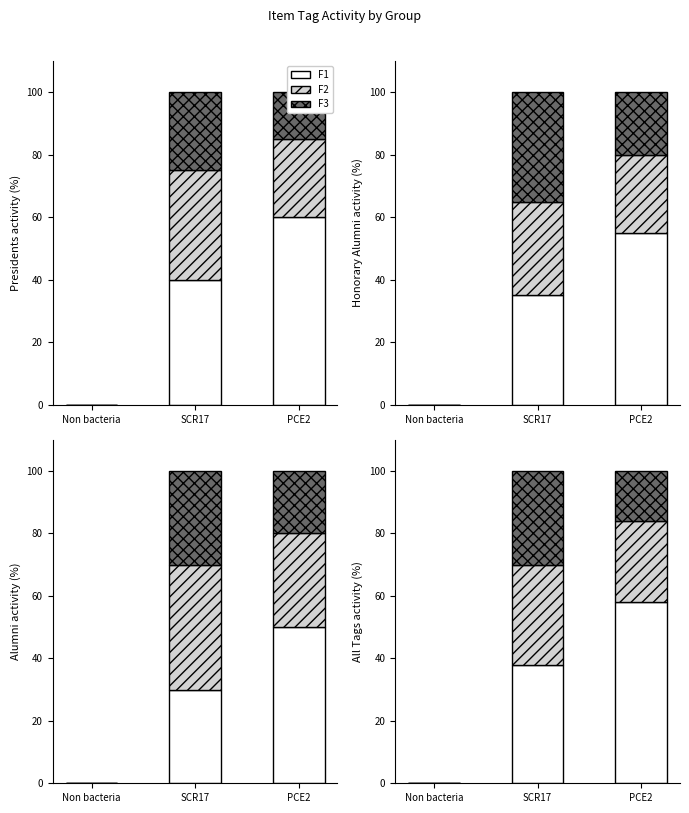

Reading right to left, transcribe all the data shown in this chart.

F1: 58	38	0
F2: 26	32	0
F3: 16	30	0